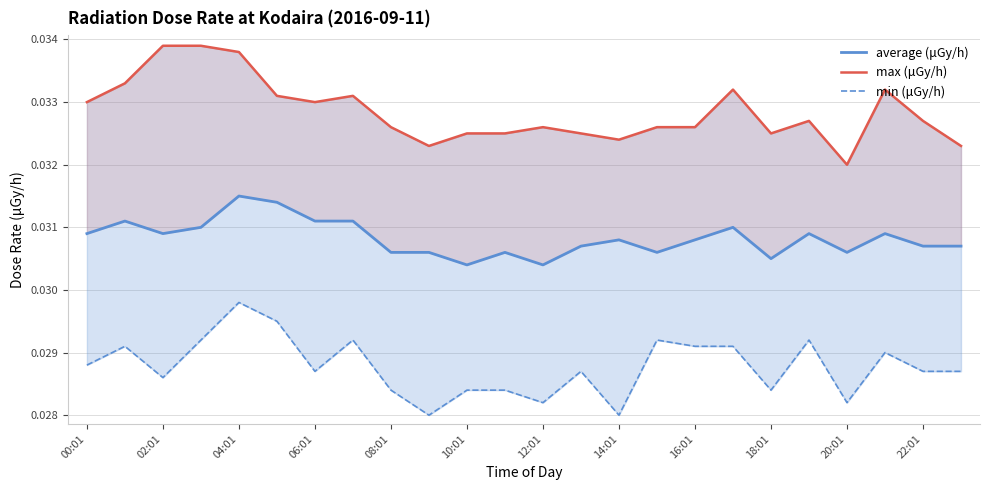

What is the sum of all min (μGy/h) values?

0.7